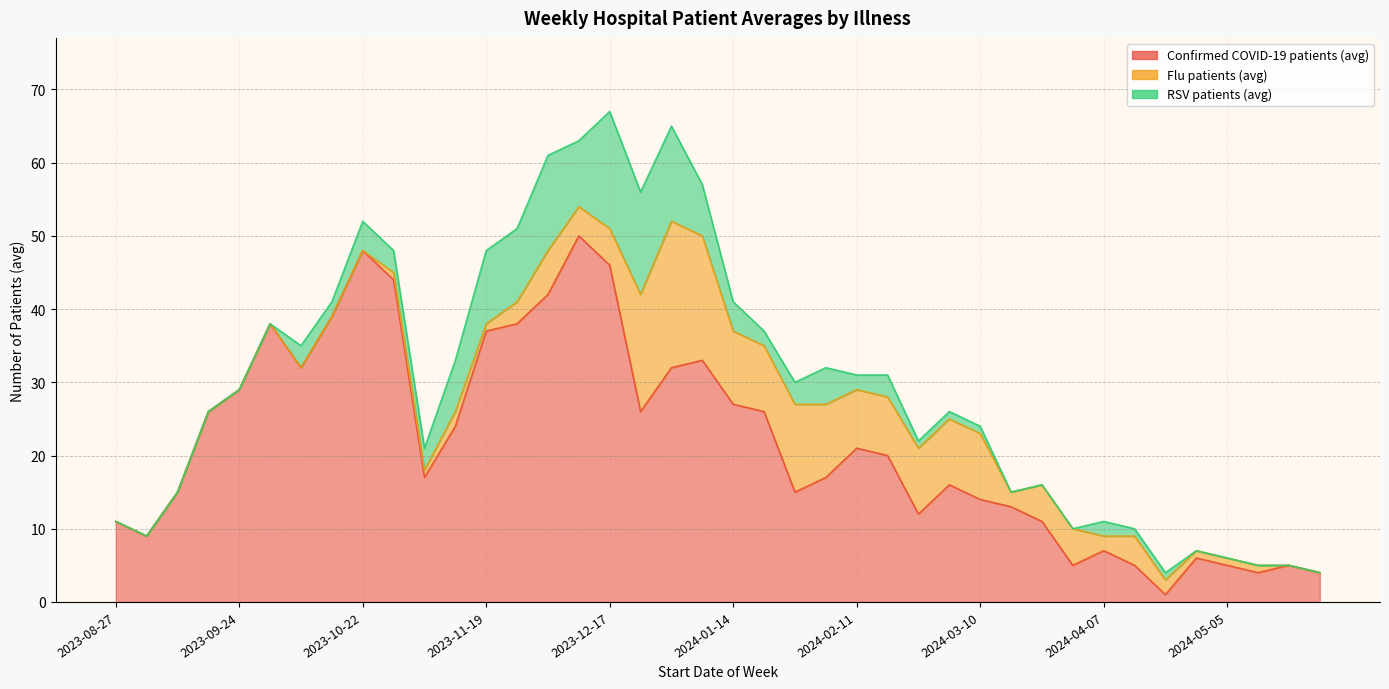

Between which two adjacent categories do RSV patients (avg) and Flu patients (avg) first intersect?

2023-12-17 and 2023-12-24